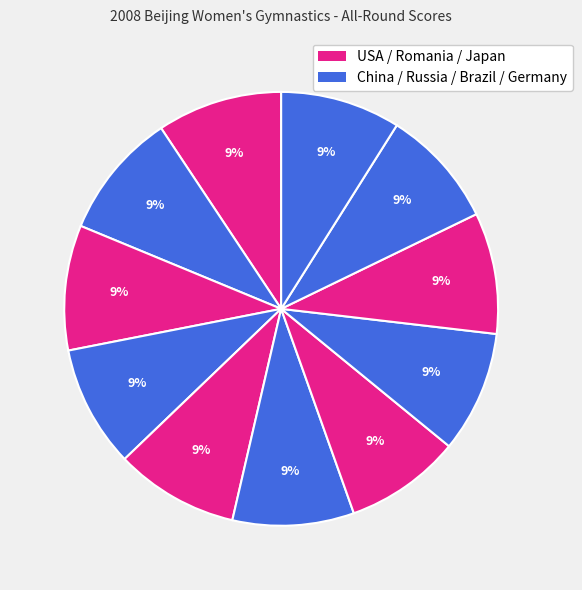

How many segments does this pie chart have?

11